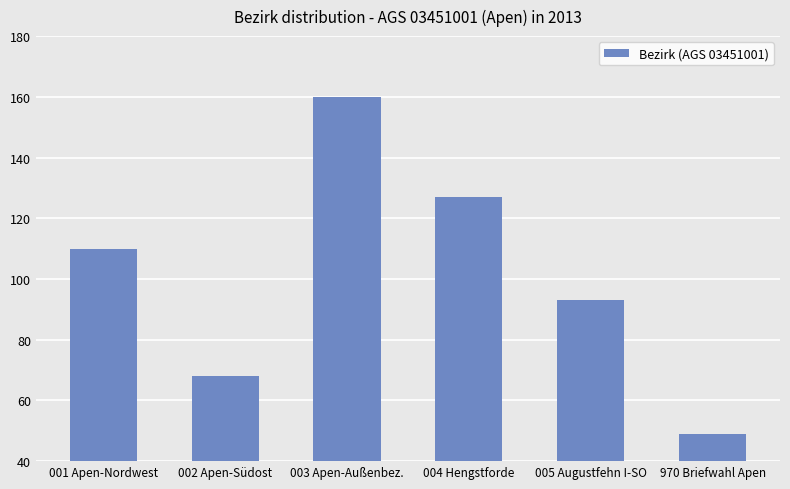

How many distinct data groups are displayed?

1